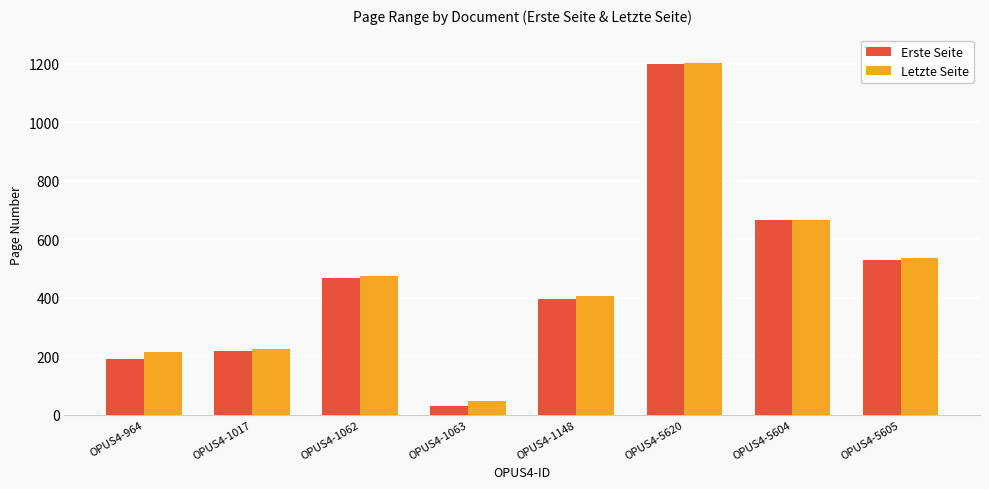

What is the label of the 3rd bar from the right?

OPUS4-5620